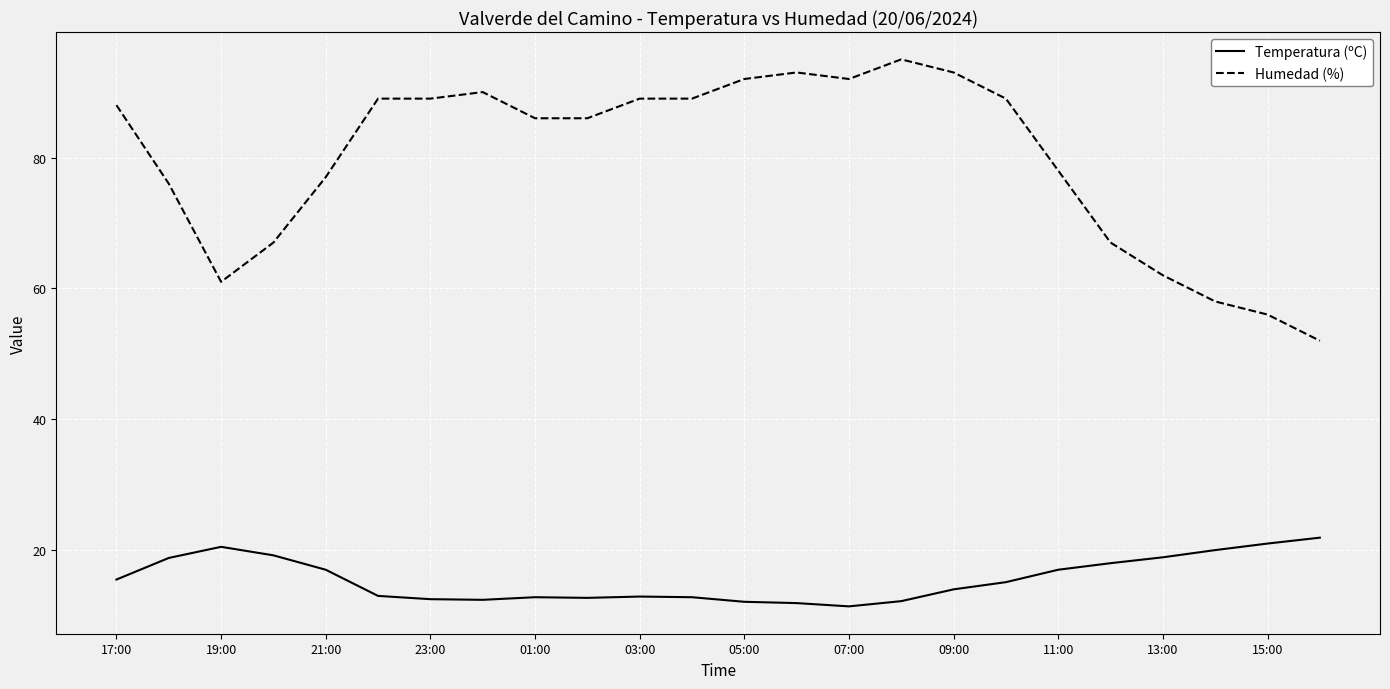

What is the difference between the maximum and minimum values in the Temperatura (ºC) series?

10.5